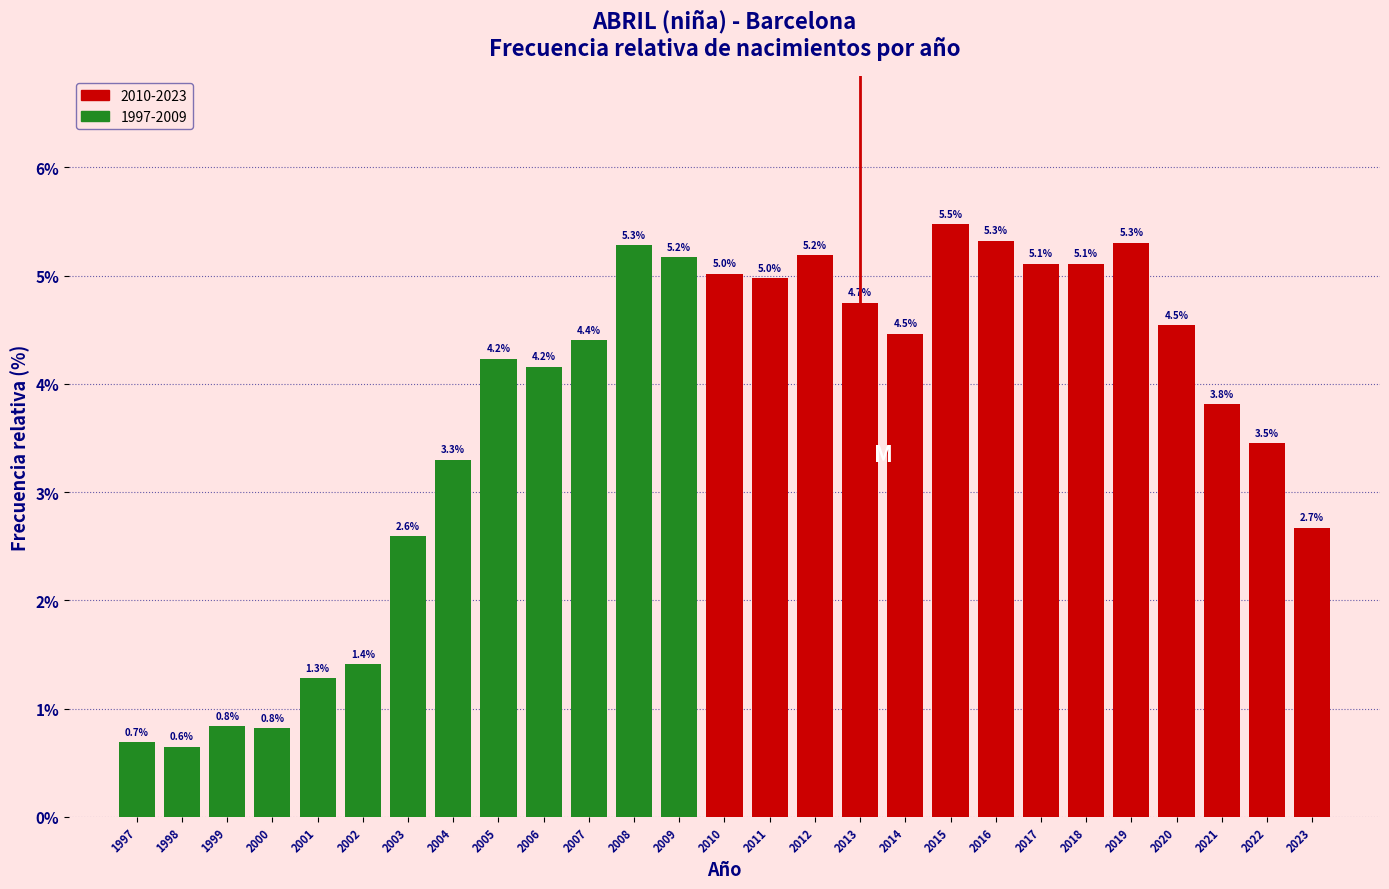

Reading right to left, transcribe all the data shown in this chart.

2.7	3.5	3.8	4.5	5.3	5.1	5.1	5.3	5.5	4.5	4.7	5.2	5.0	5.0	5.2	5.3	4.4	4.2	4.2	3.3	2.6	1.4	1.3	0.8	0.8	0.6	0.7